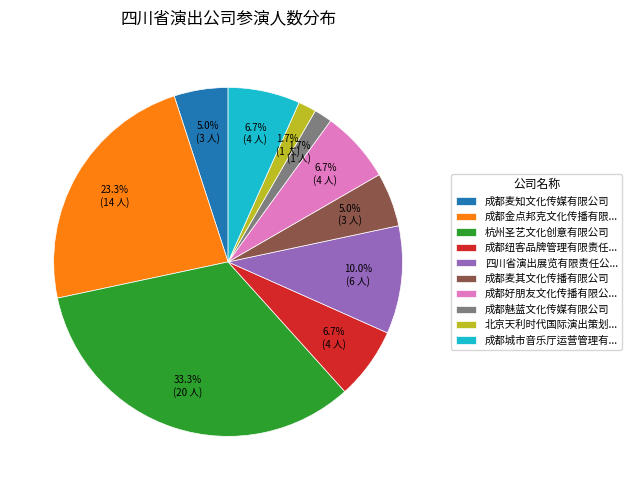

What percentage is NOT represented by 四川省演出展览有限责任公...?

90.0%